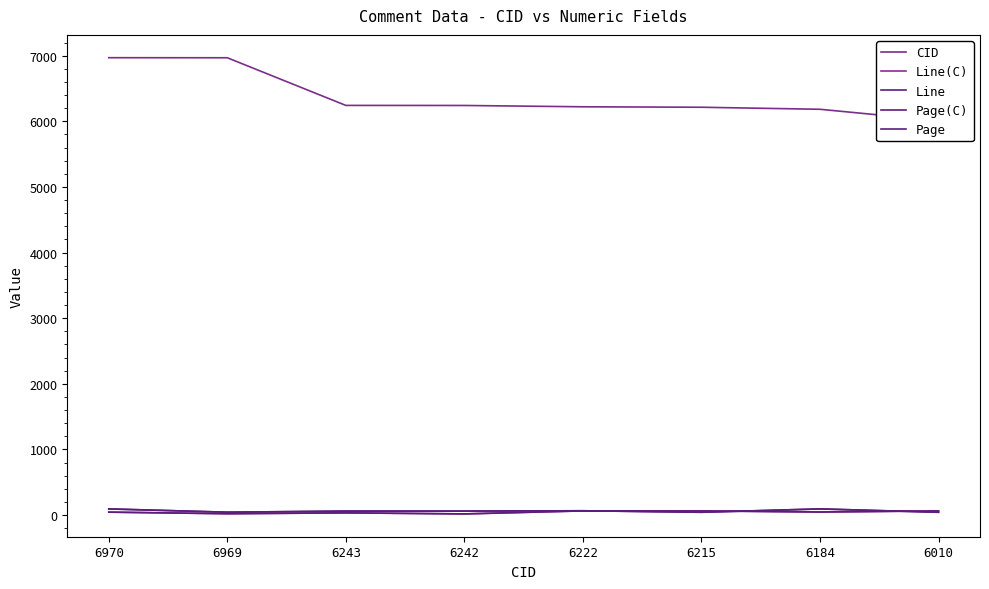

Reading left to right, what are all the values shown in this chart?

CID: 6970	6969	6243	6242	6222	6215	6184	6010
Line(C): 45	21	34	18	64	64	47	64
Line: 45	21	34	18	64	64	47	64
Page(C): 94	44	61	61	66	43	94	43
Page: 94	44	61	61	66	43	94	43